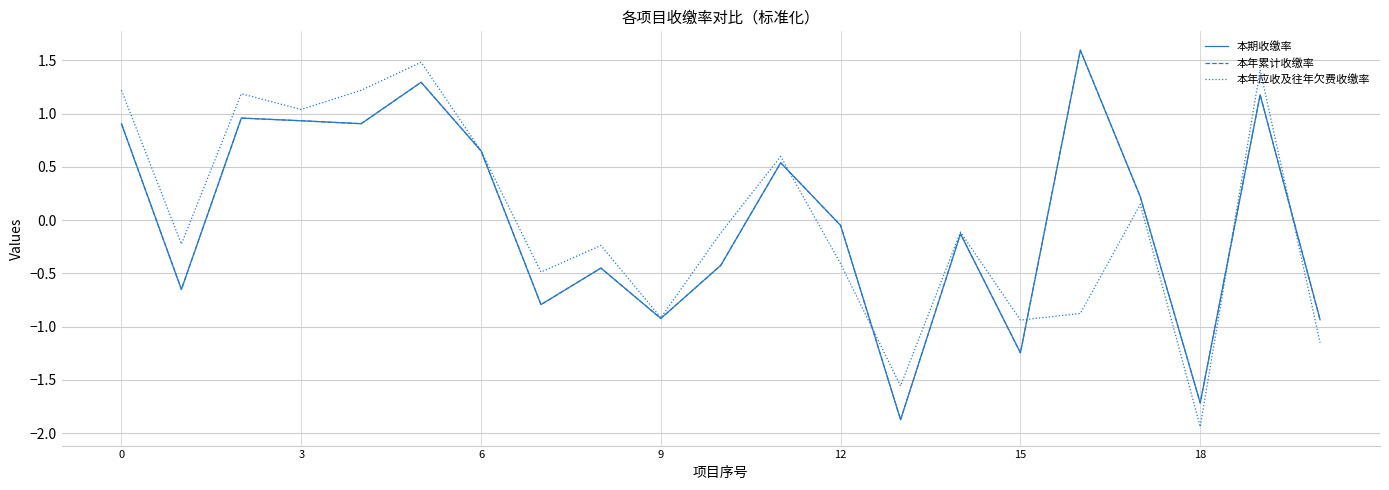

Which category has the lowest value in the 本年累计收缴率 series?

13